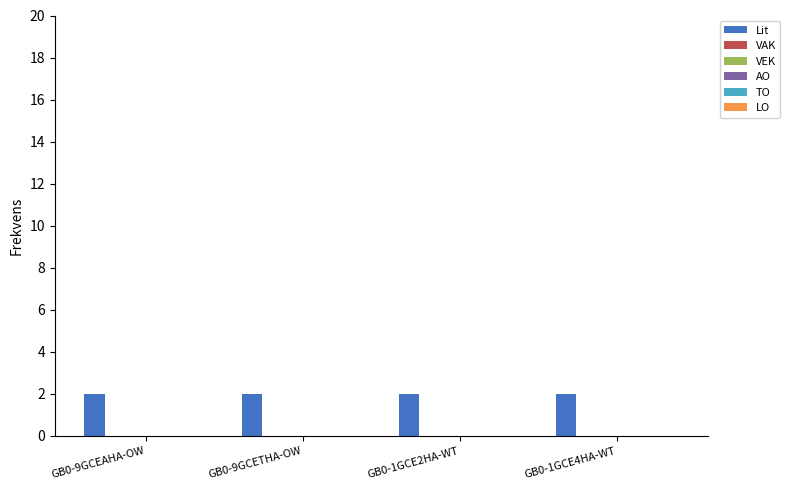

Reading left to right, extract all data points from this chart.

Lit: GB0-9GCEAHA-OW=2	GB0-9GCETHA-OW=2	GB0-1GCE2HA-WT=2	GB0-1GCE4HA-WT=2
VAK: GB0-9GCEAHA-OW=0	GB0-9GCETHA-OW=0	GB0-1GCE2HA-WT=0	GB0-1GCE4HA-WT=0
VEK: GB0-9GCEAHA-OW=0	GB0-9GCETHA-OW=0	GB0-1GCE2HA-WT=0	GB0-1GCE4HA-WT=0
AO: GB0-9GCEAHA-OW=0	GB0-9GCETHA-OW=0	GB0-1GCE2HA-WT=0	GB0-1GCE4HA-WT=0
TO: GB0-9GCEAHA-OW=0	GB0-9GCETHA-OW=0	GB0-1GCE2HA-WT=0	GB0-1GCE4HA-WT=0
LO: GB0-9GCEAHA-OW=0	GB0-9GCETHA-OW=0	GB0-1GCE2HA-WT=0	GB0-1GCE4HA-WT=0